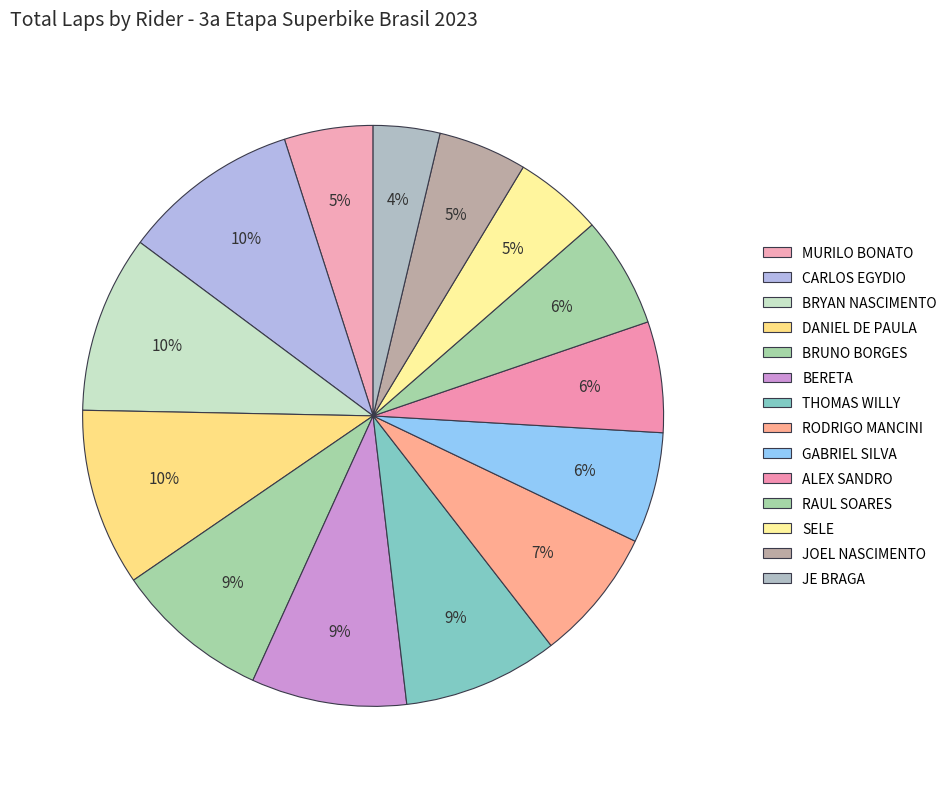

How many segments does this pie chart have?

14